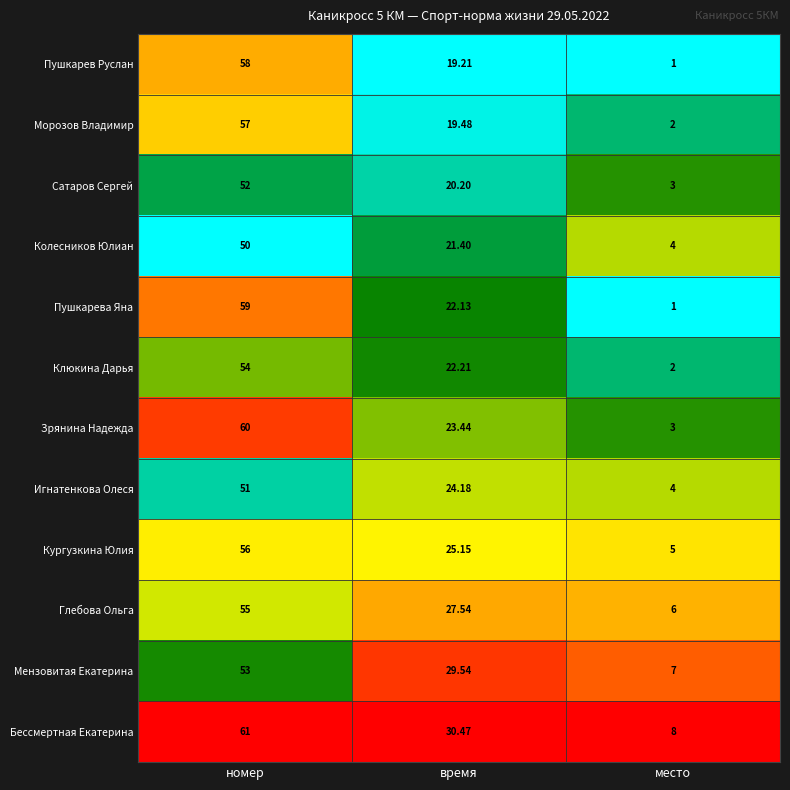

At номер, list the series in order from smallest to largest.

Колесников Юлиан, Игнатенкова Олеся, Сатаров Сергей, Мензовитая Екатерина, Клюкина Дарья, Глебова Ольга, Кургузкина Юлия, Морозов Владимир, Пушкарев Руслан, Пушкарева Яна, Зрянина Надежда, Бессмертная Екатерина